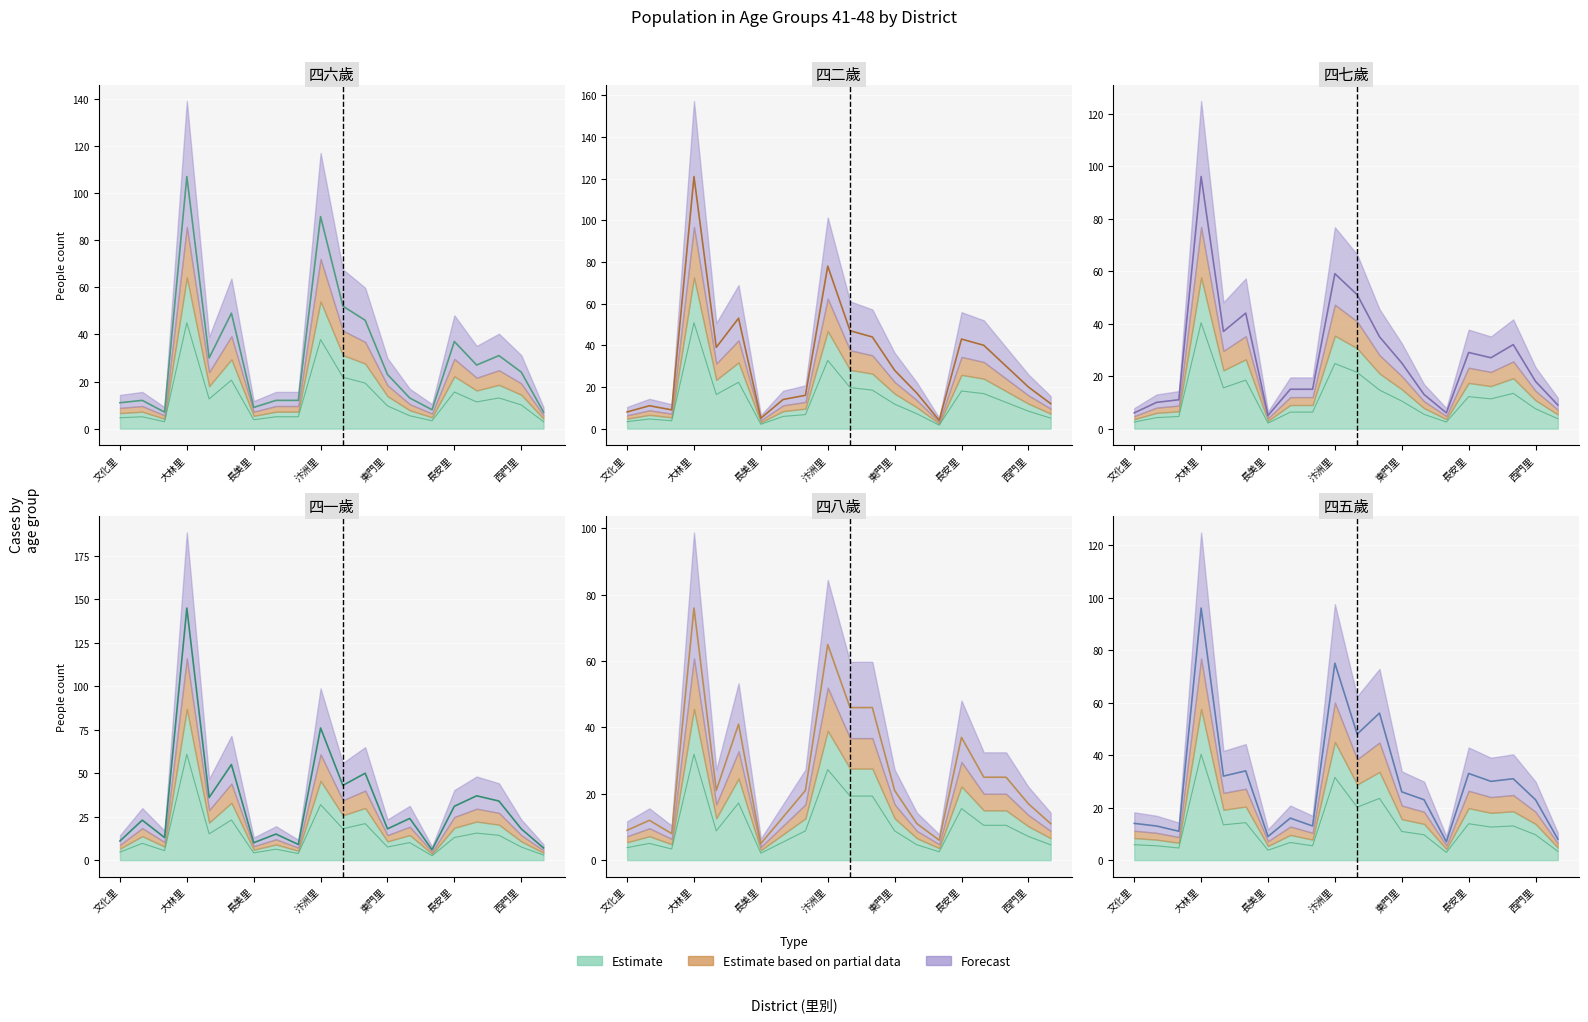

Rank the series by their maximum value, from lowest to highest.

四八歲, 四七歲, 四五歲, 四六歲, 四二歲, 四一歲